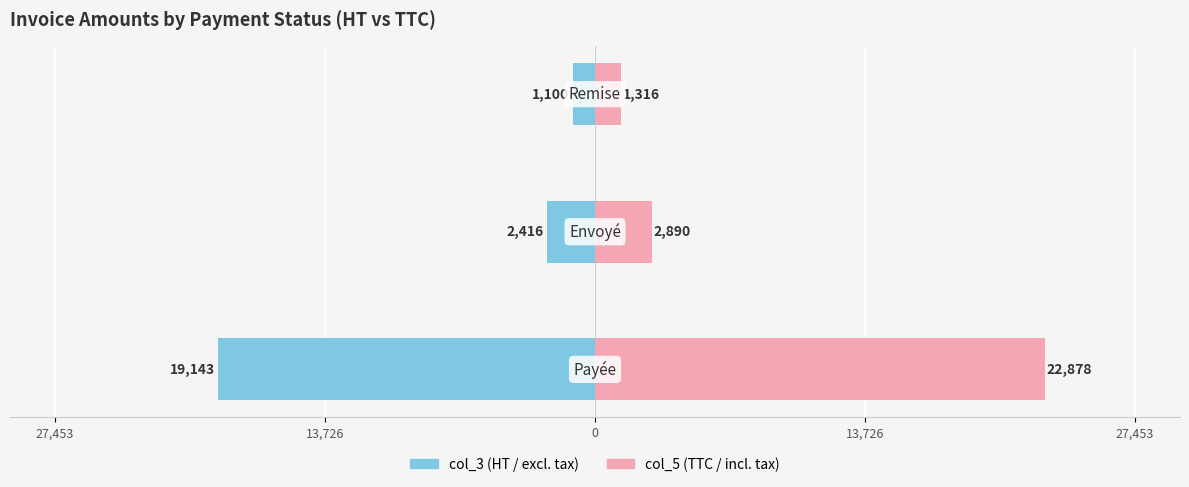

Is the value of col_5 (TTC) at 27,453 greater than the value of col_3 (HT) at 0?

Yes